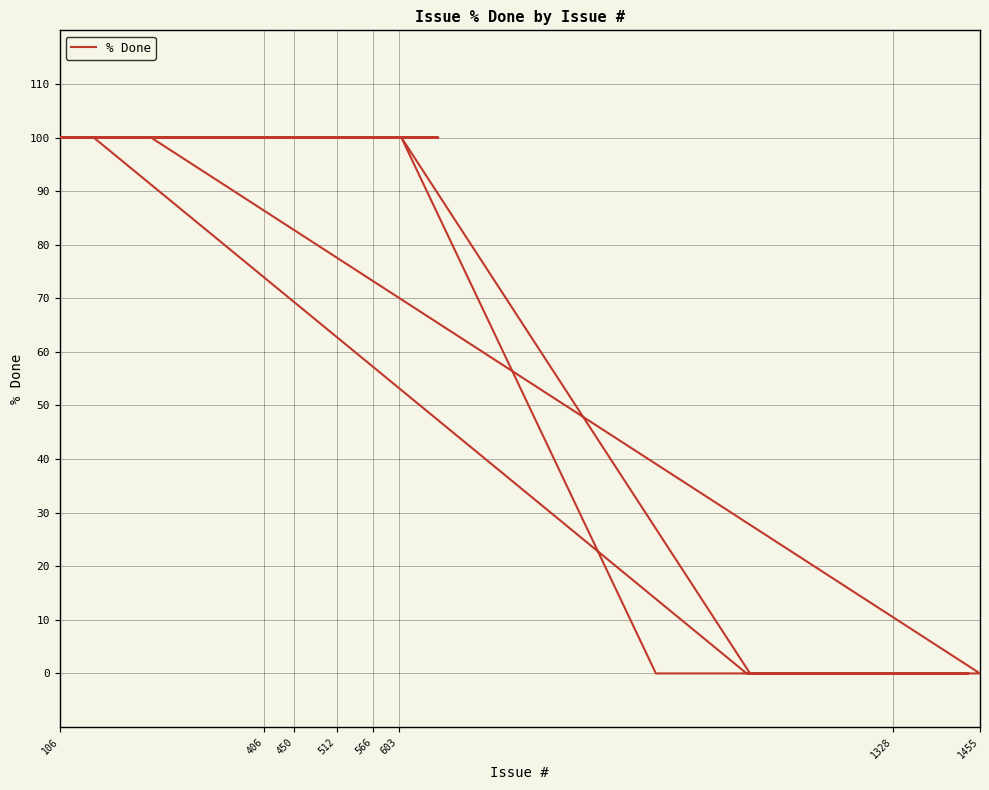

What is the sum of all values?

3200